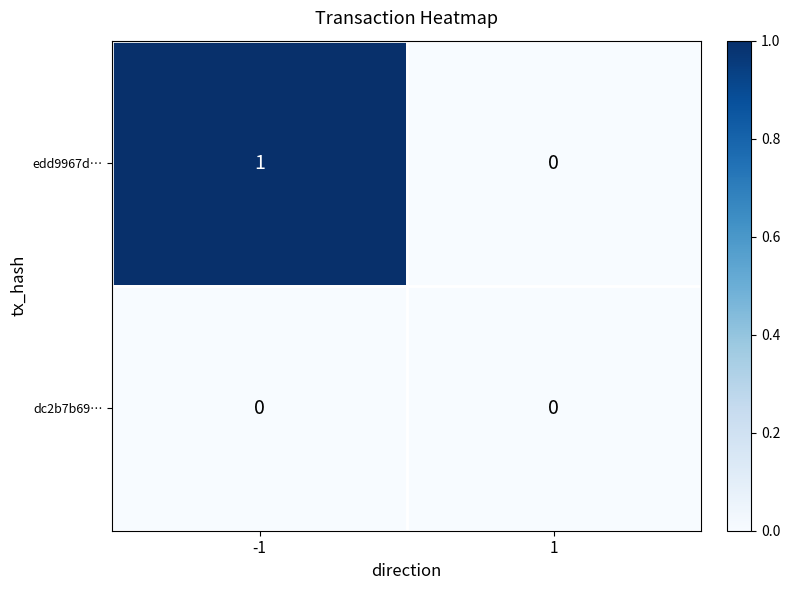

Rank the series by their maximum value, from highest to lowest.

edd9967d…, dc2b7b69…